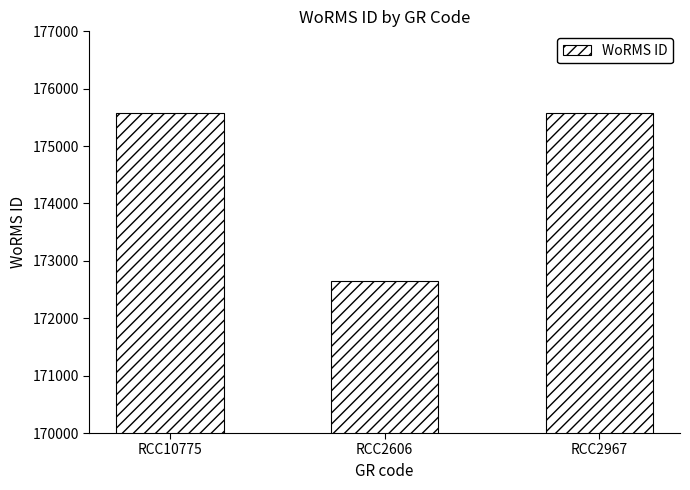

What is the change in value from RCC10775 to RCC2606?

-2940